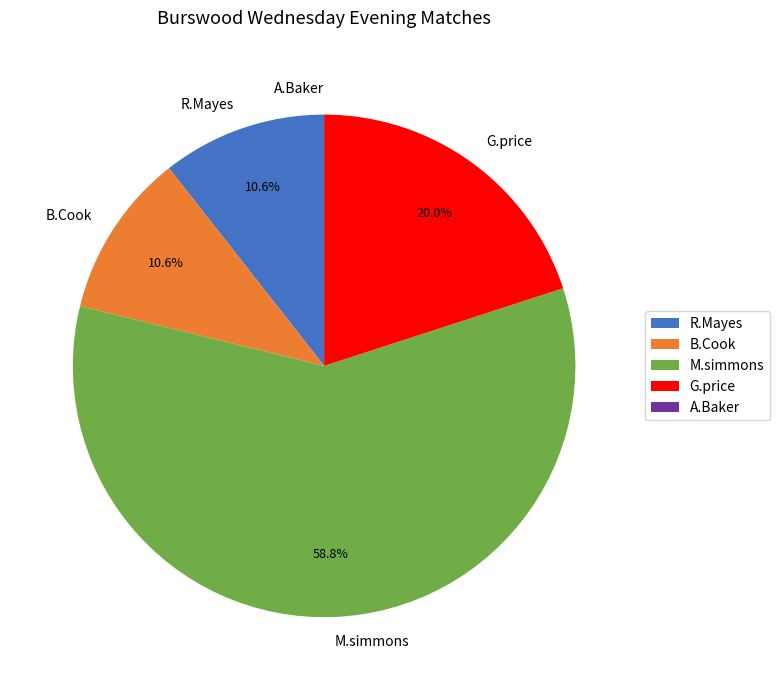

Combined, do R.Mayes and B.Cook account for over 50%?

No